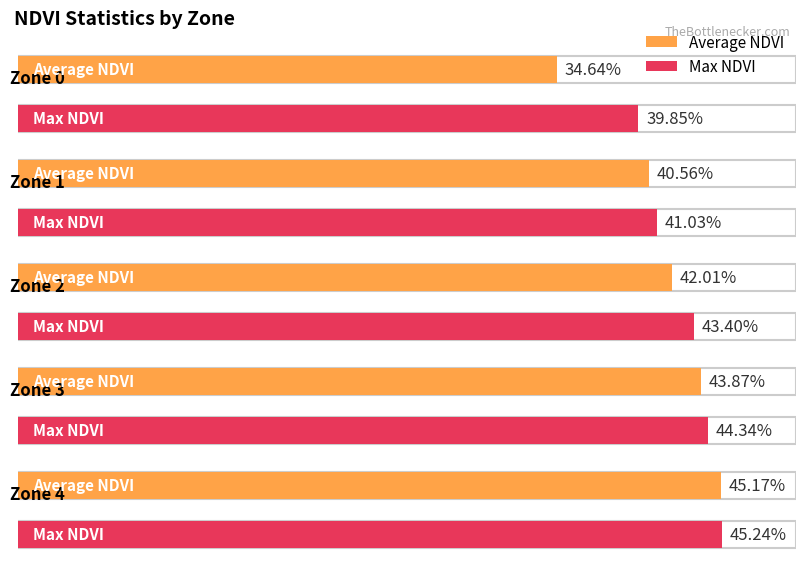

What are all the series names shown in the legend?

Average NDVI, Max NDVI